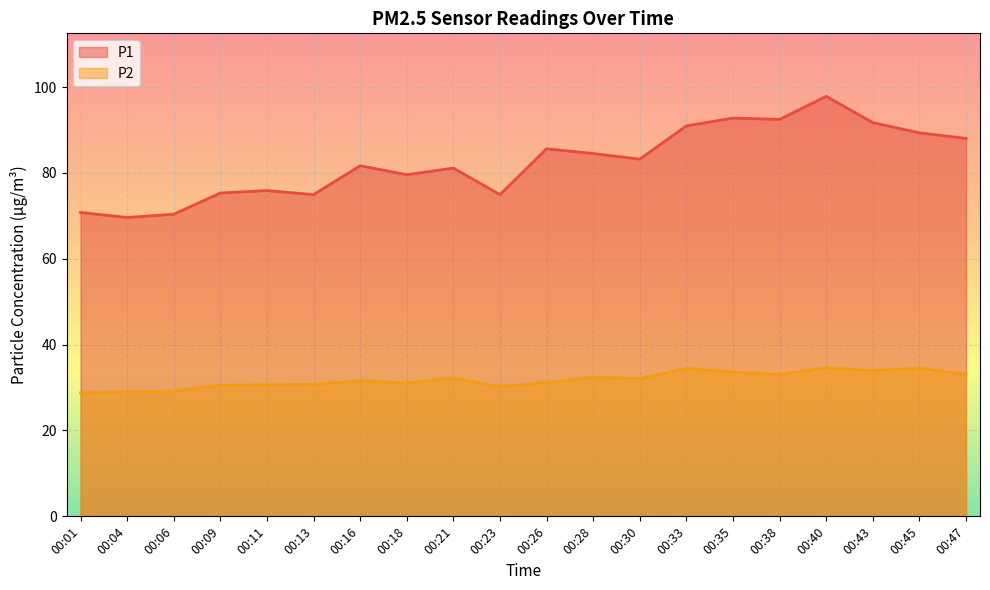

What is the difference between the maximum and minimum values in the P2 series?

5.9